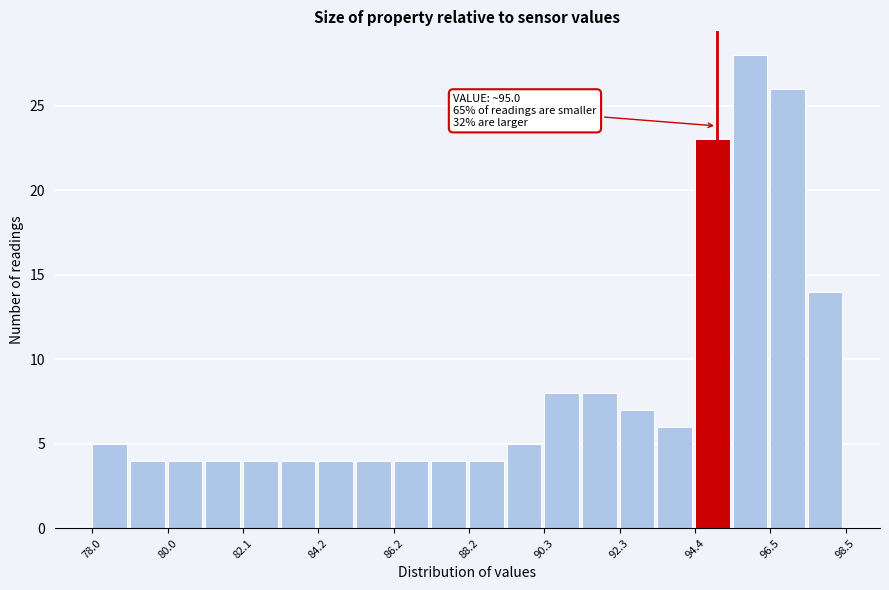

Read against the x-axis, roughly where is the centre of the tallest bar?

96.0